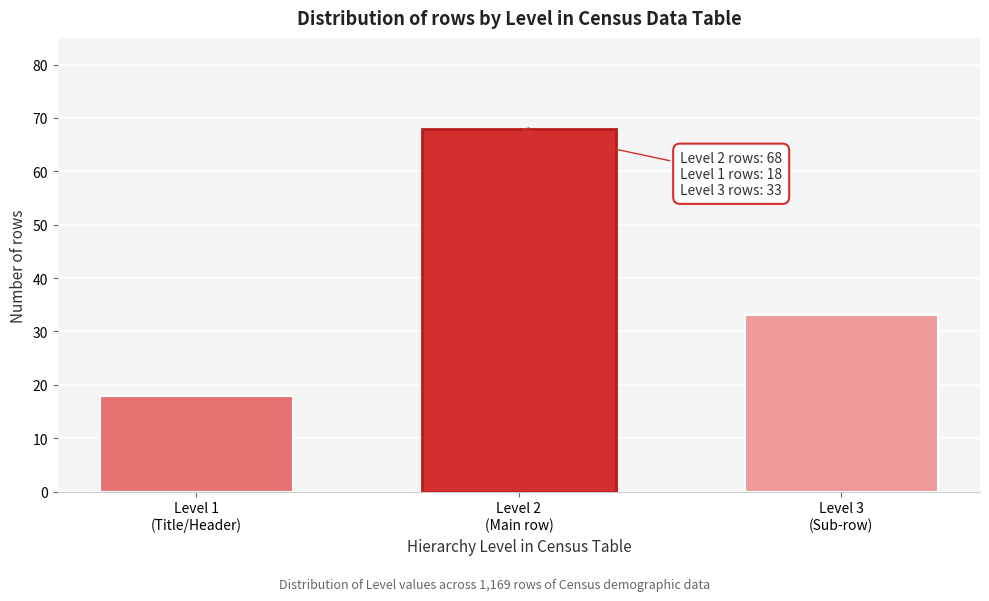

Reading right to left, what are all the values shown in this chart?

33	68	18